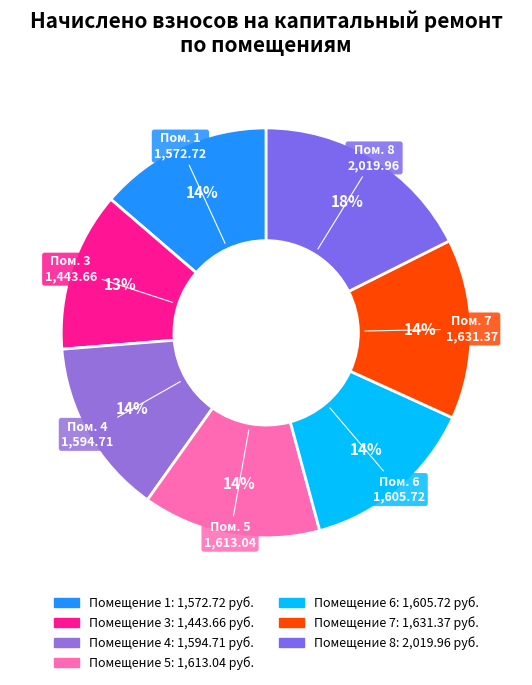

Does any single category account for the majority?

No